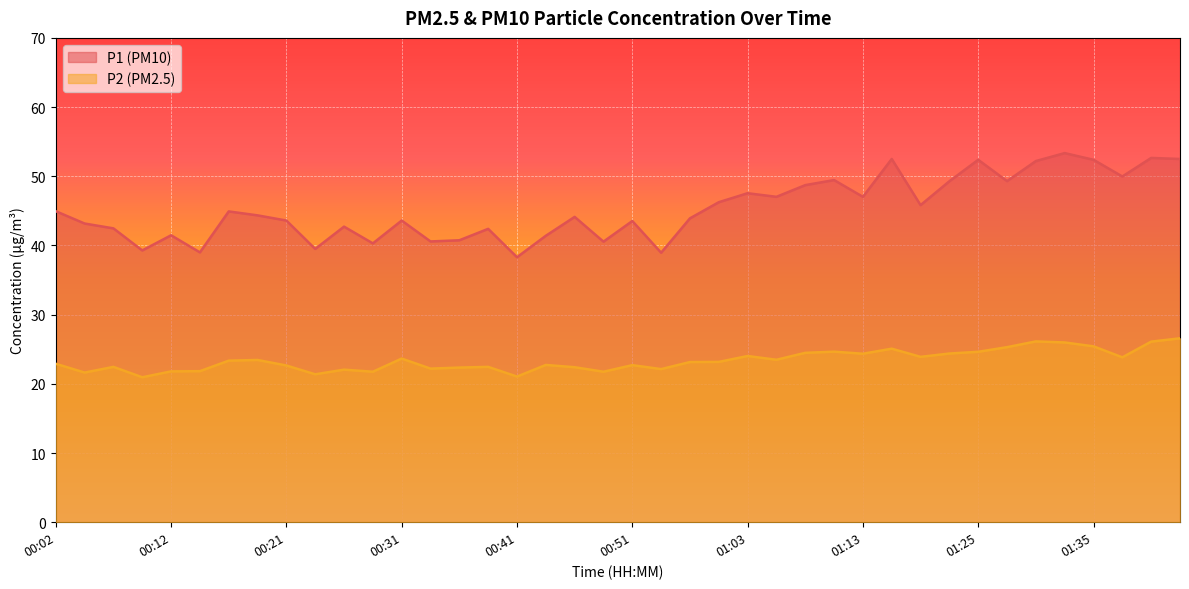

Rank the categories by P1 value from highest to lowest.

01:33, 01:40, 01:18, 01:43, 01:25, 01:35, 01:30, 01:38, 01:11, 01:28, 01:23, 01:08, 01:03, 01:06, 01:13, 00:58, 01:20, 00:02, 00:17, 00:19, 00:46, 00:56, 00:21, 00:31, 00:51, 00:04, 00:26, 00:07, 00:39, 00:12, 00:43, 00:36, 00:34, 00:48, 00:29, 00:24, 00:09, 00:14, 00:53, 00:41